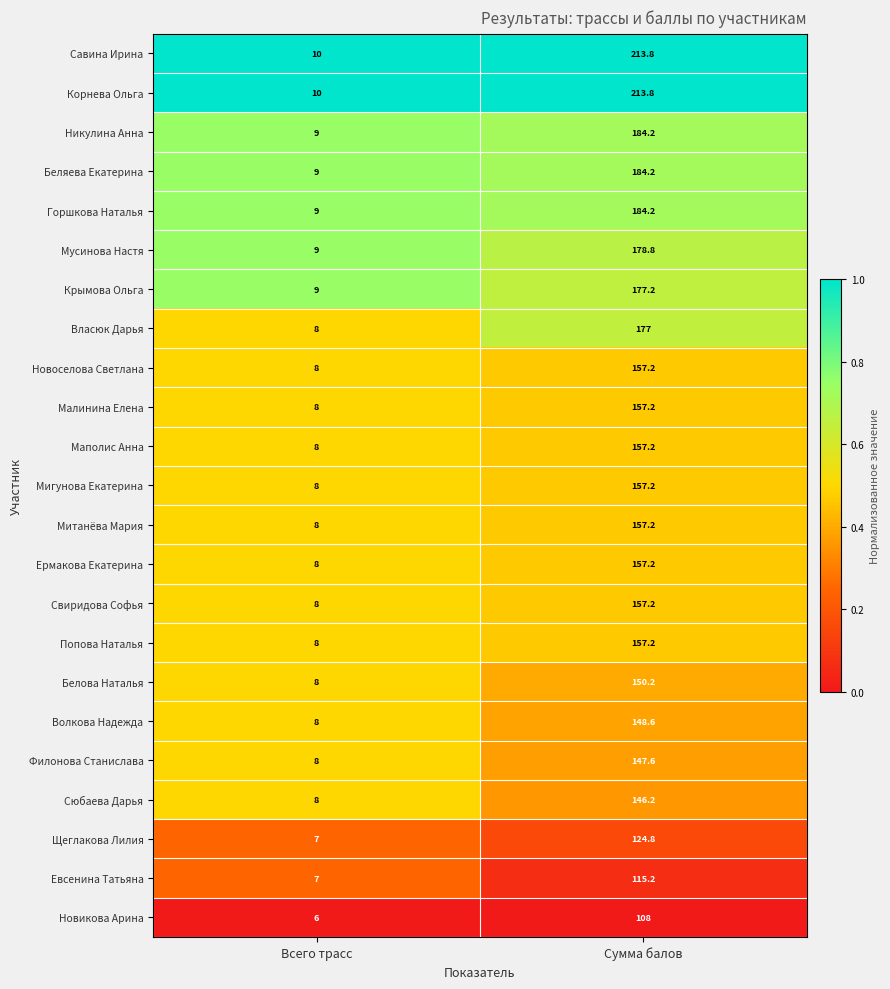

What is the sum of all Власюк Дарья values?

185.0